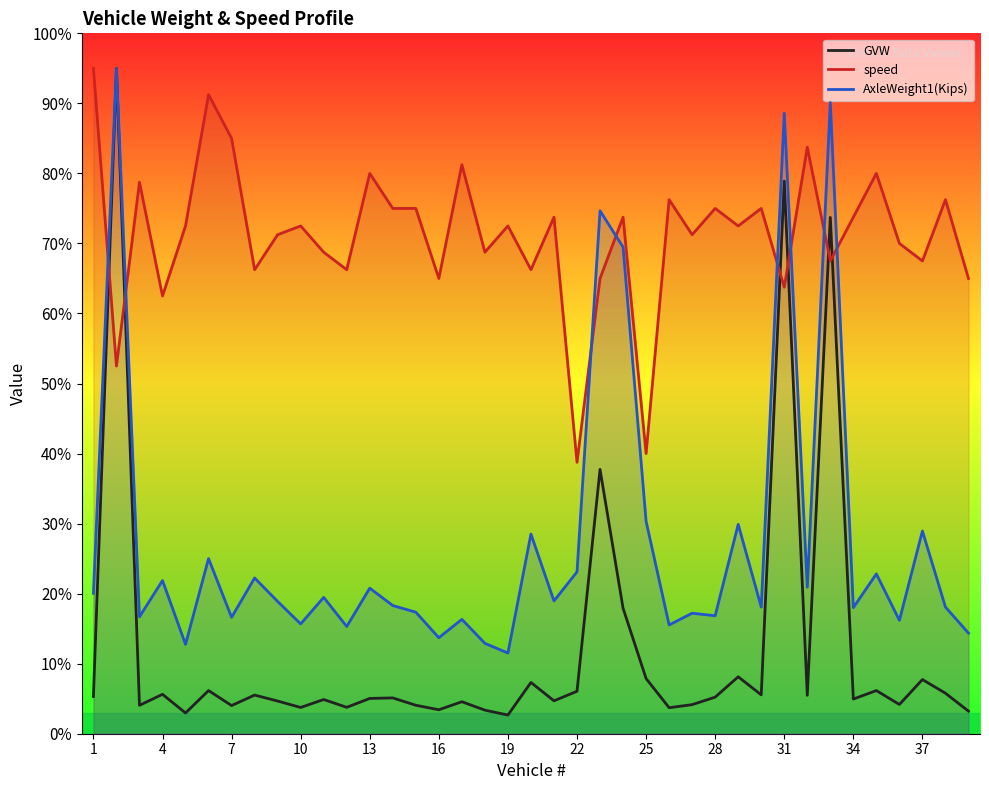

What is the difference between the maximum and second lowest values in the GVW series?

92.0